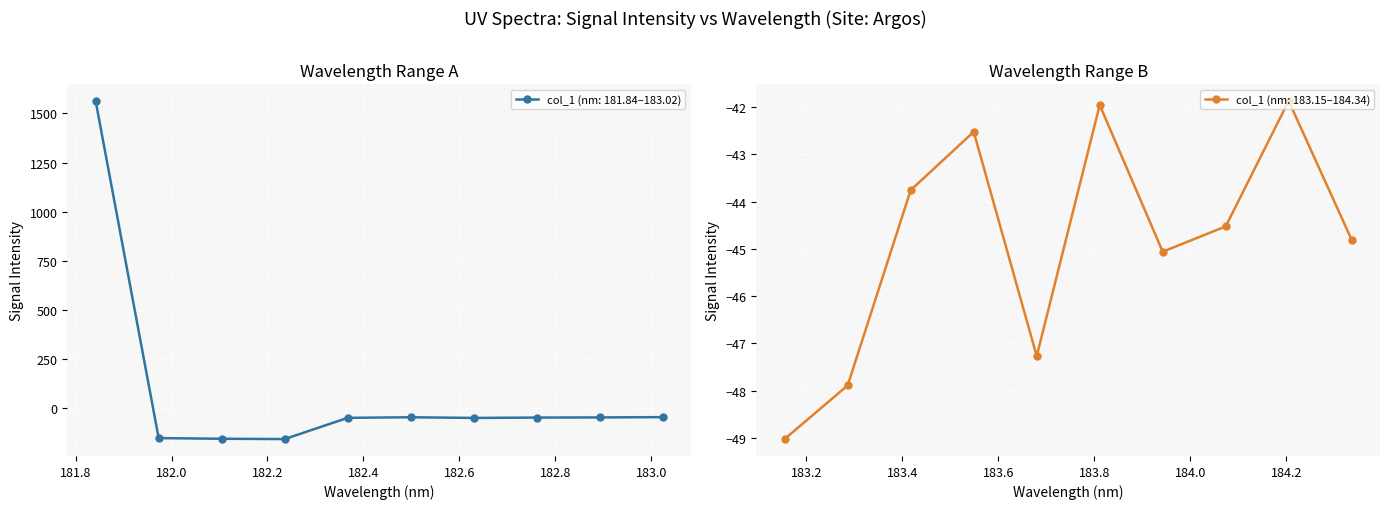

True or false: the data shows -19.6 at 184.3357763242.

False